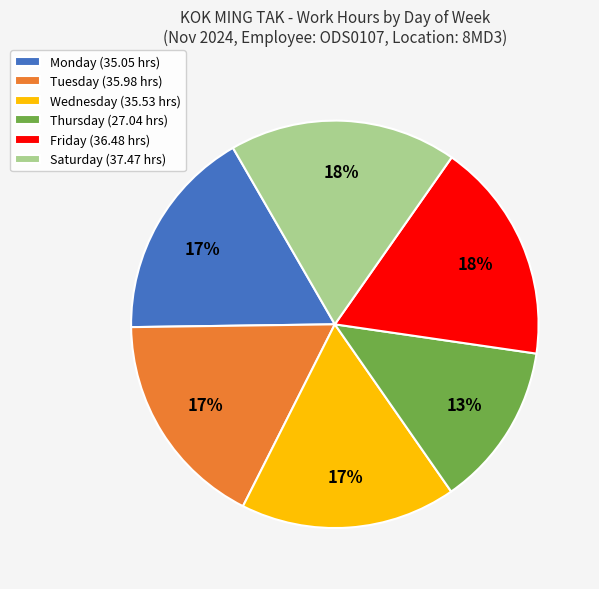

How many segments does this pie chart have?

6